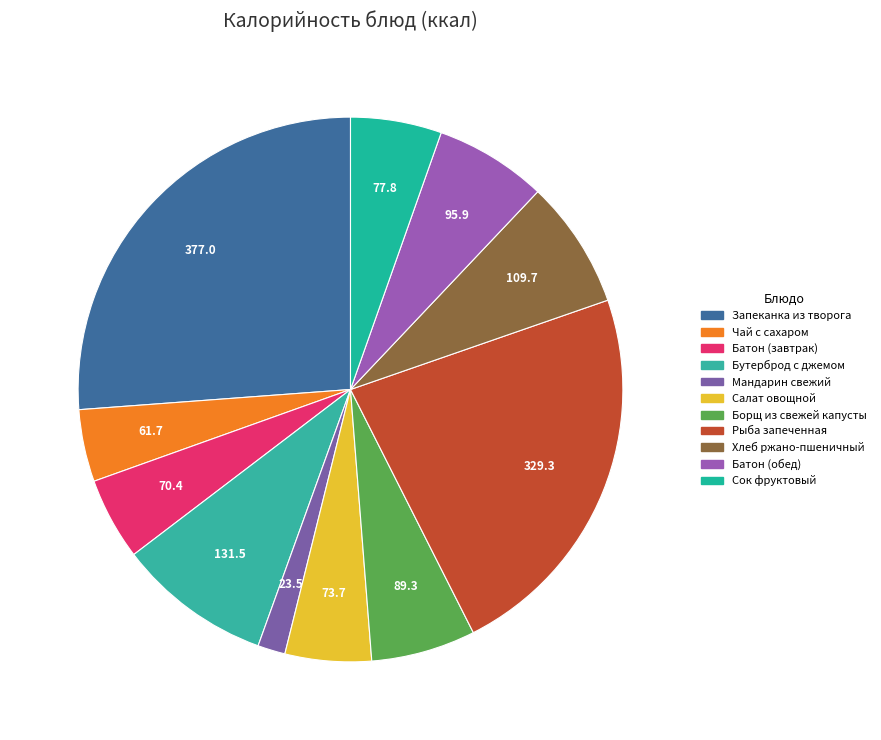

What is the largest slice in the pie chart?

Запеканка из творога